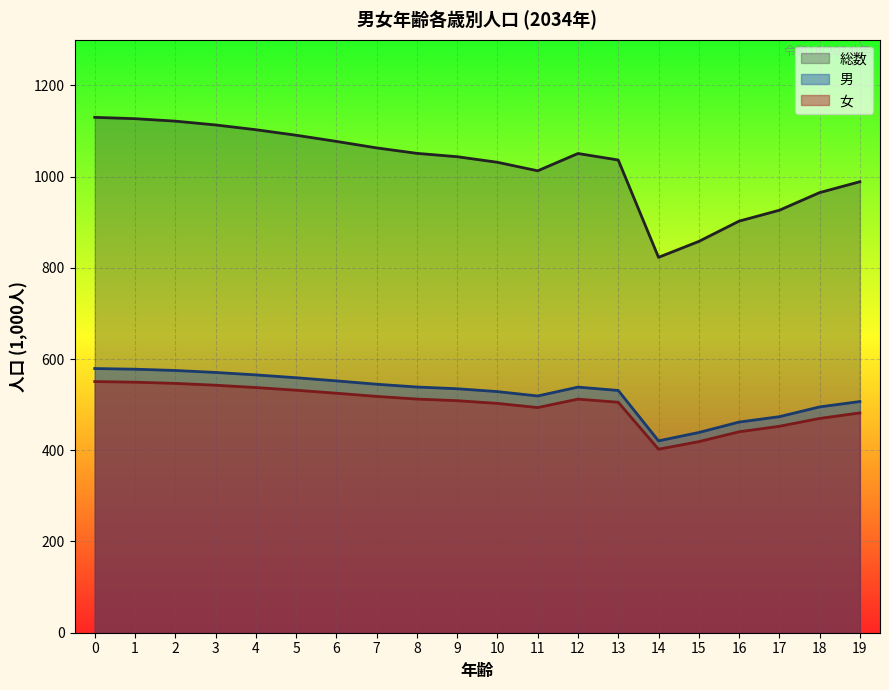

The value of 男 at 15 is 271.0. True or false?

False